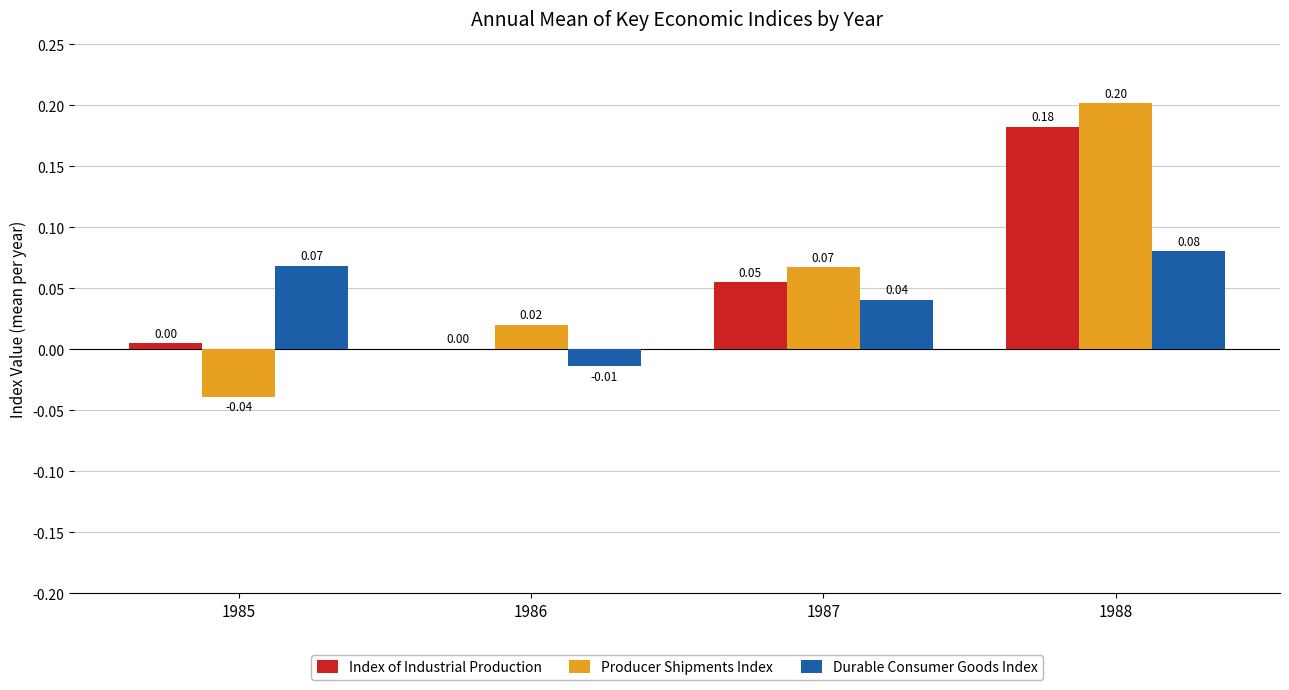

Which series changed the most between 1985 and 1987?

Producer Shipments Index